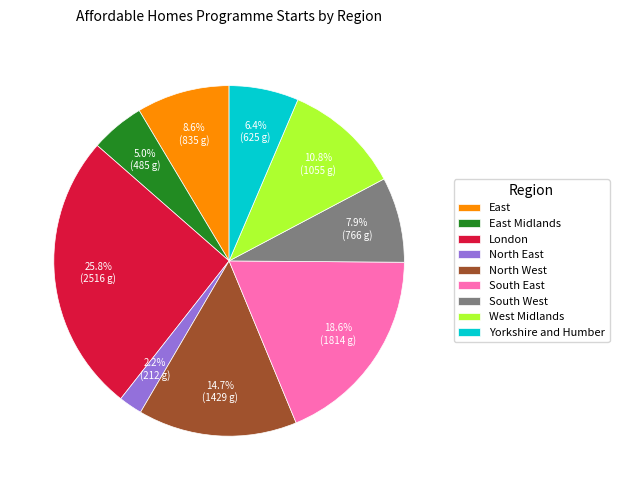

Count the number of slices in the pie.

9